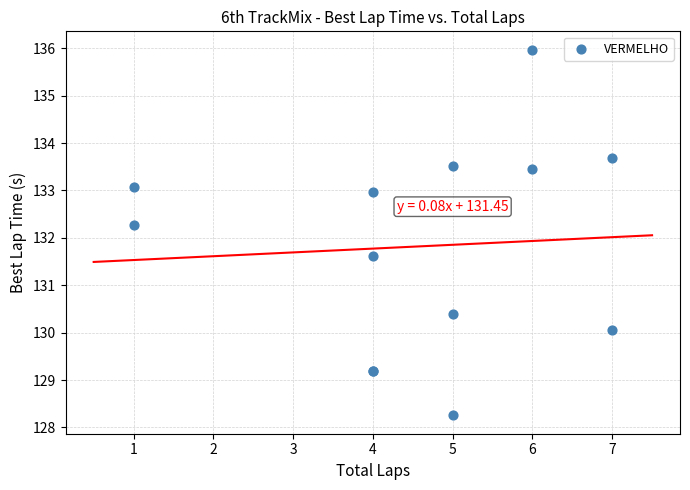

What Y value in the scatter plot is closest to 132?

132.3